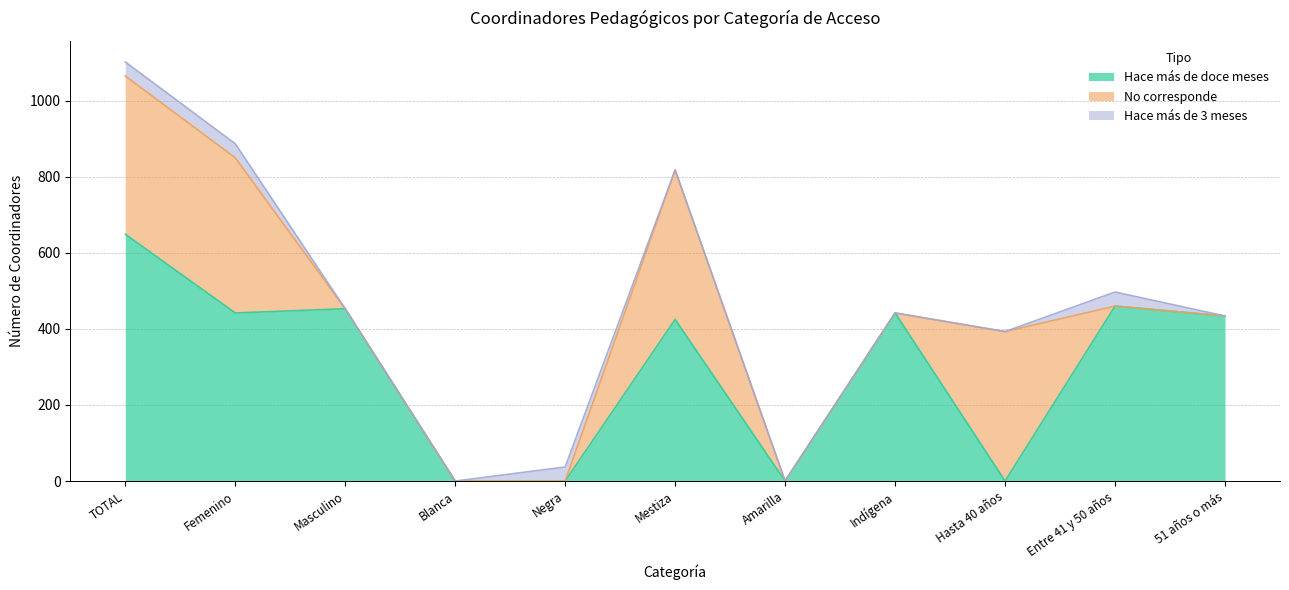

Does the chart display data point markers on the line(s)?

No